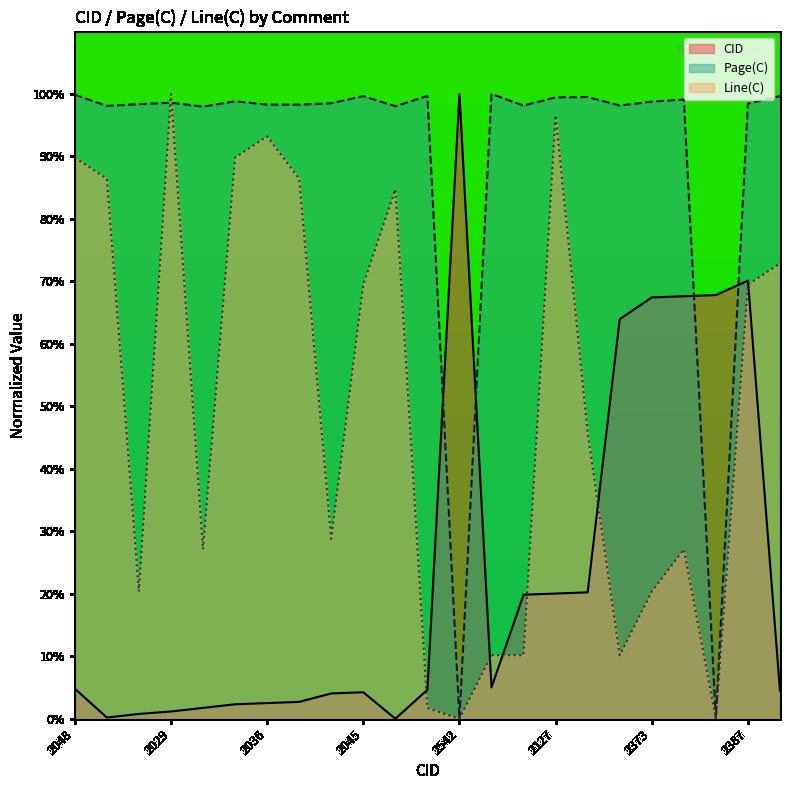

True or false: CID and Line(C) cross at least once.

True